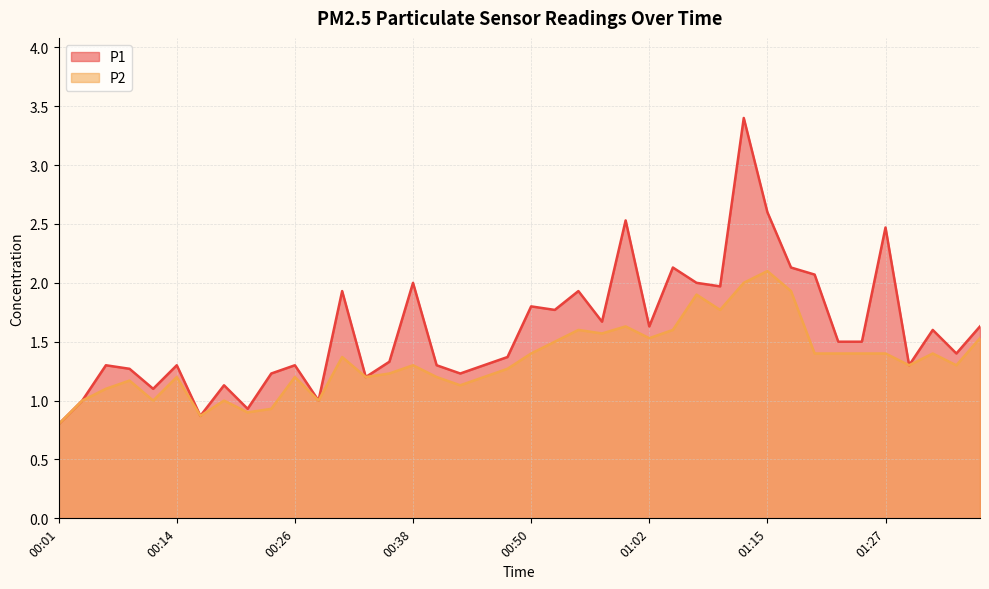

What value does the P1 series have at 01:10?

2.0